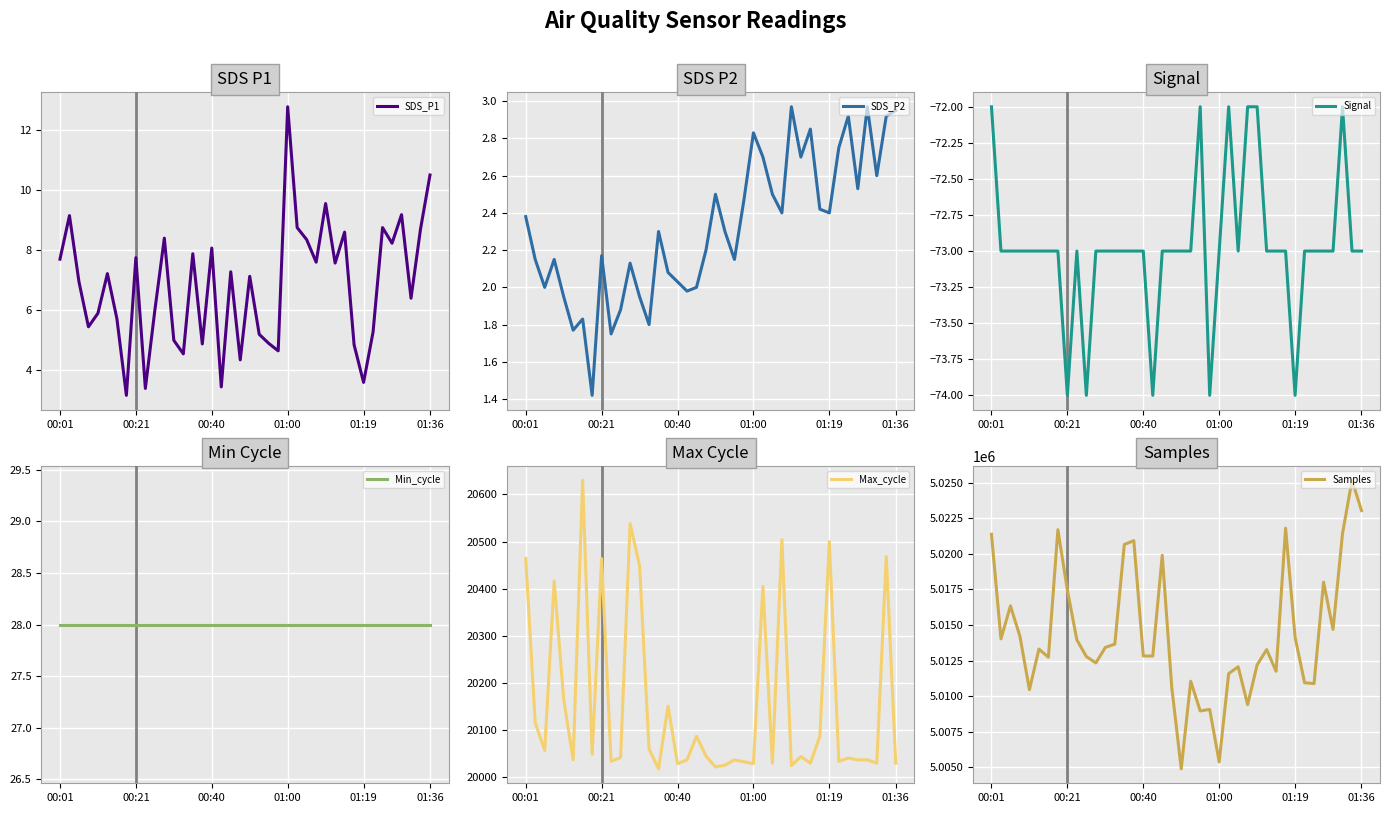

At which label does SDS_P1 reach its peak?

01:00